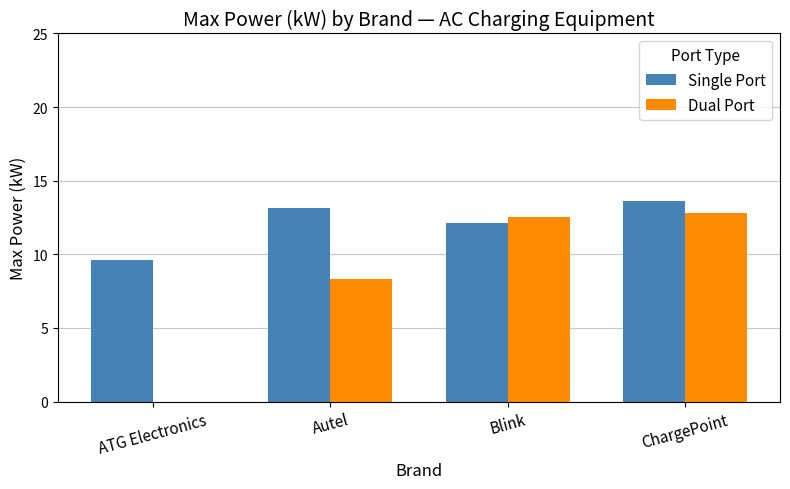

How many values in the Dual Port series exceed 12?

2